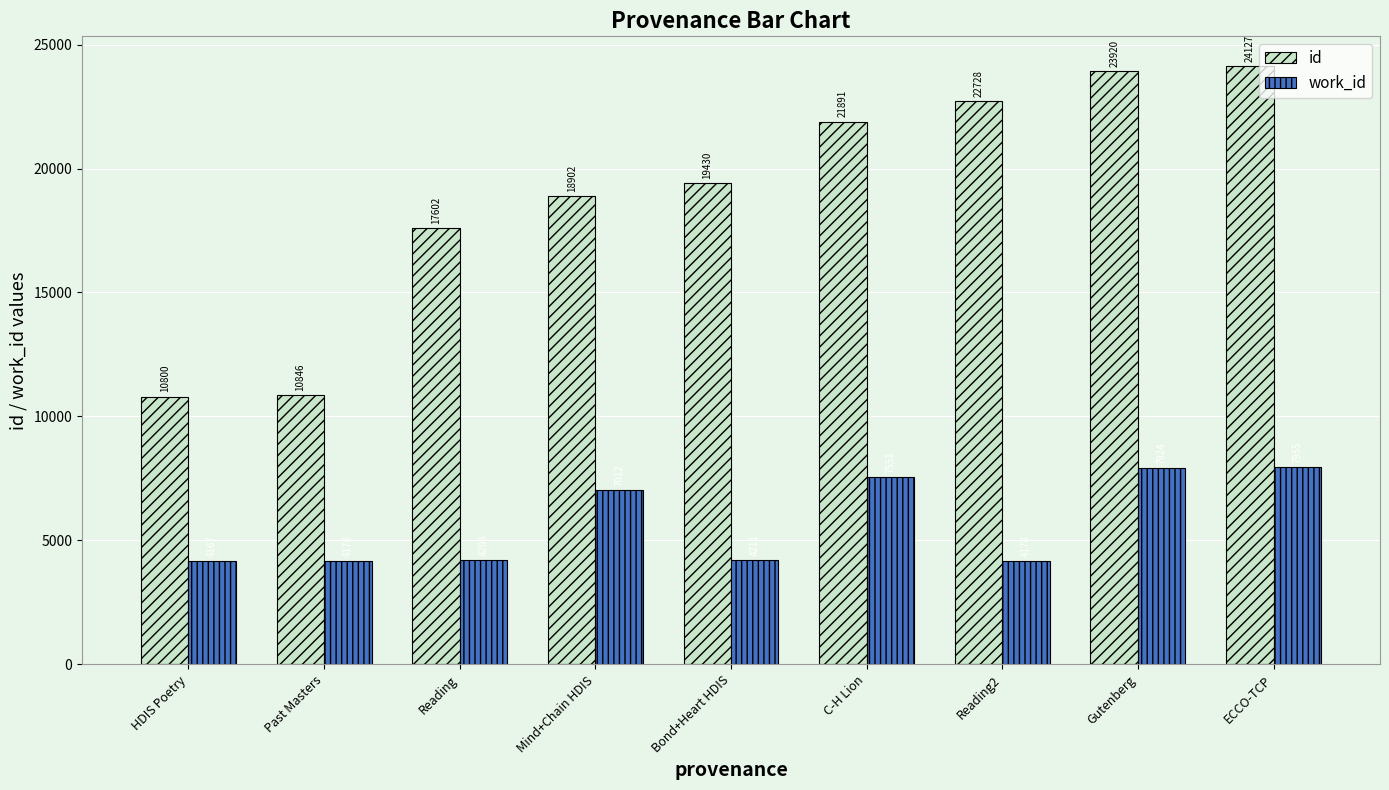

At which label is work_id closest to 6061?

Mind+Chain HDIS